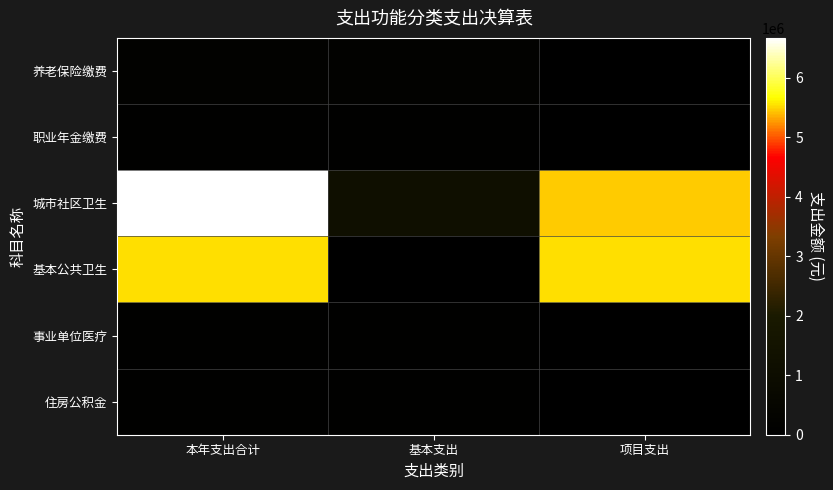

At 基本支出, list the series in order from smallest to largest.

基本公共卫生, 职业年金缴费, 事业单位医疗, 住房公积金, 养老保险缴费, 城市社区卫生